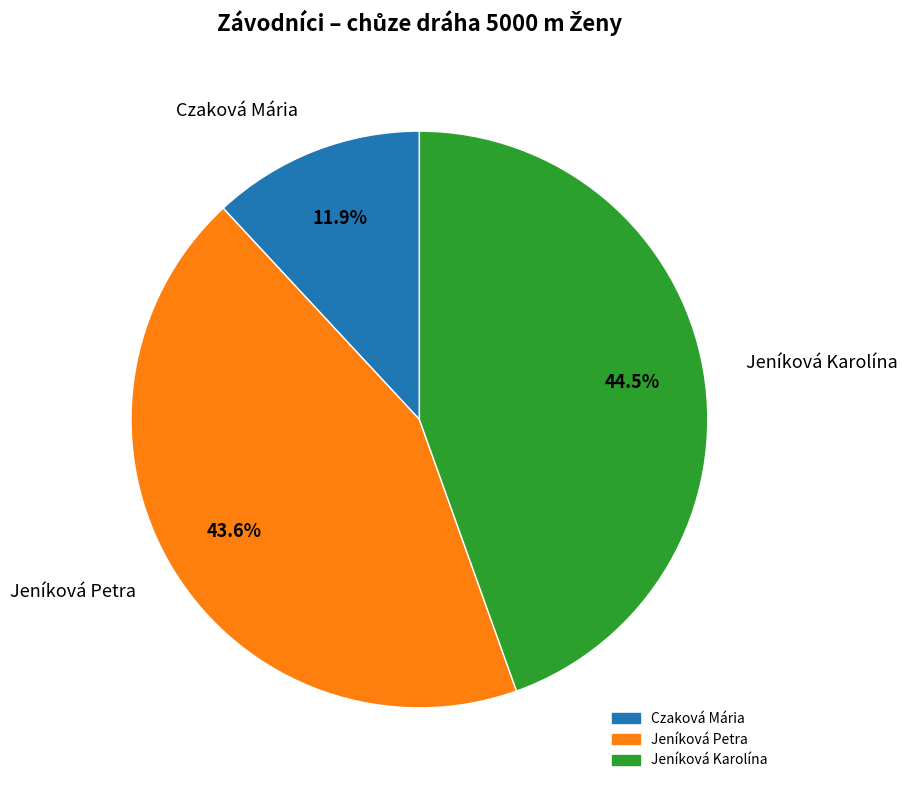

Approximately how many times larger is the value at Czaková Mária compared to Jeníková Karolína?

0.3